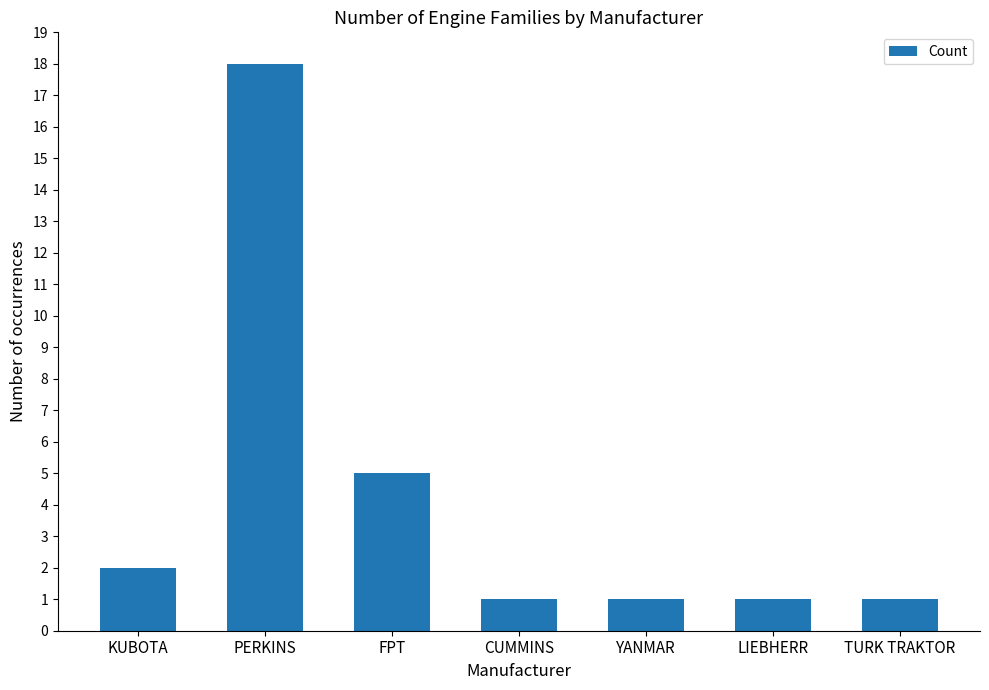

What is the change in value from PERKINS to YANMAR?

-17